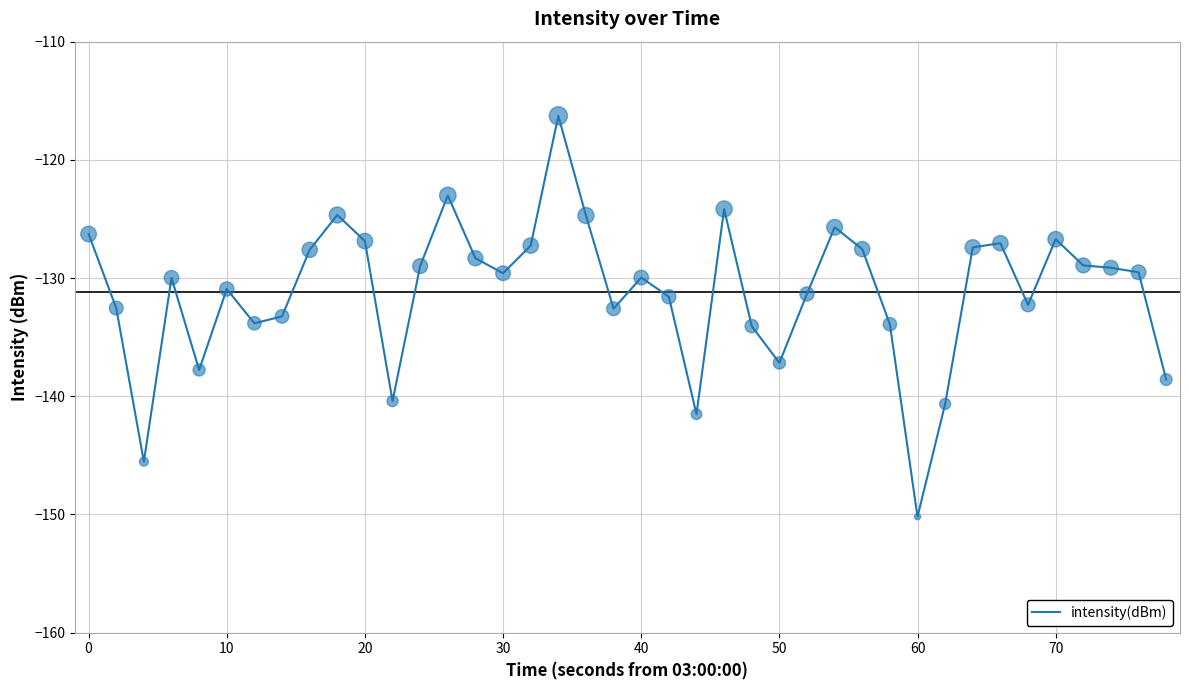

What is the difference between the maximum and minimum values?

33.9